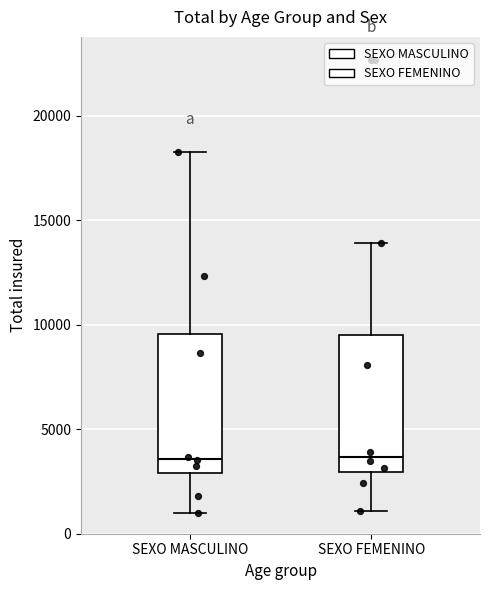

Where does the upper whisker of the box for SEXO MASCULINO end on the y-axis? The values are not printed on the chart, so give them approximately, as read against the axis.

18500